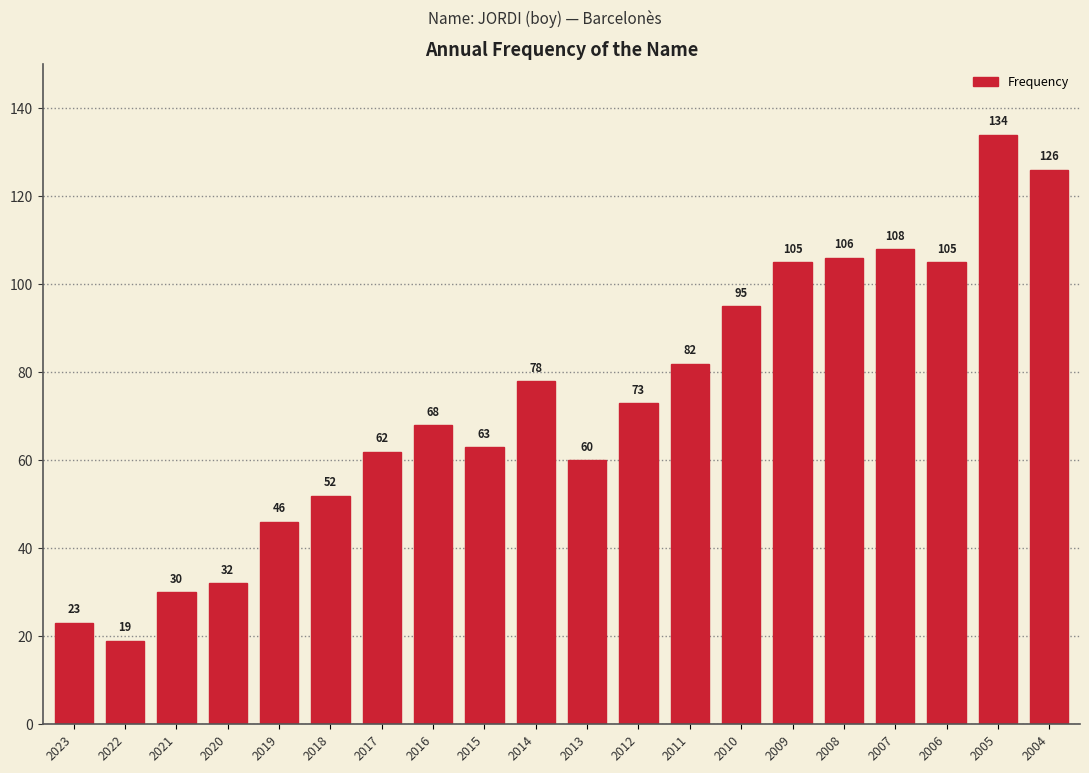

What is the value of the 9th bar from the left?

63